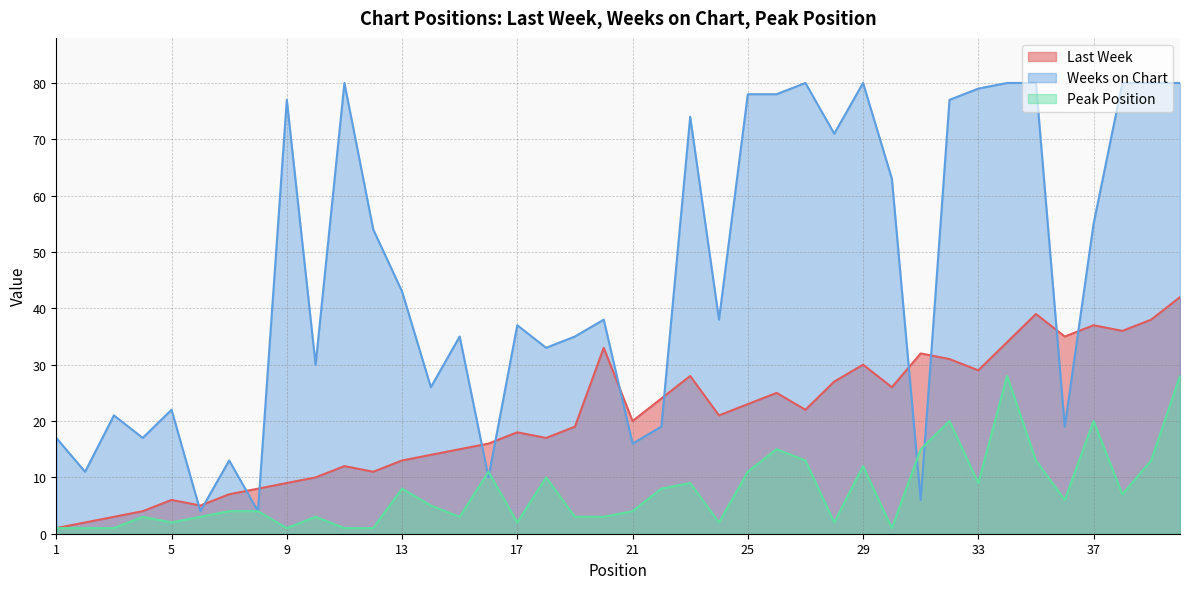

Does the chart have visible grid lines?

Yes